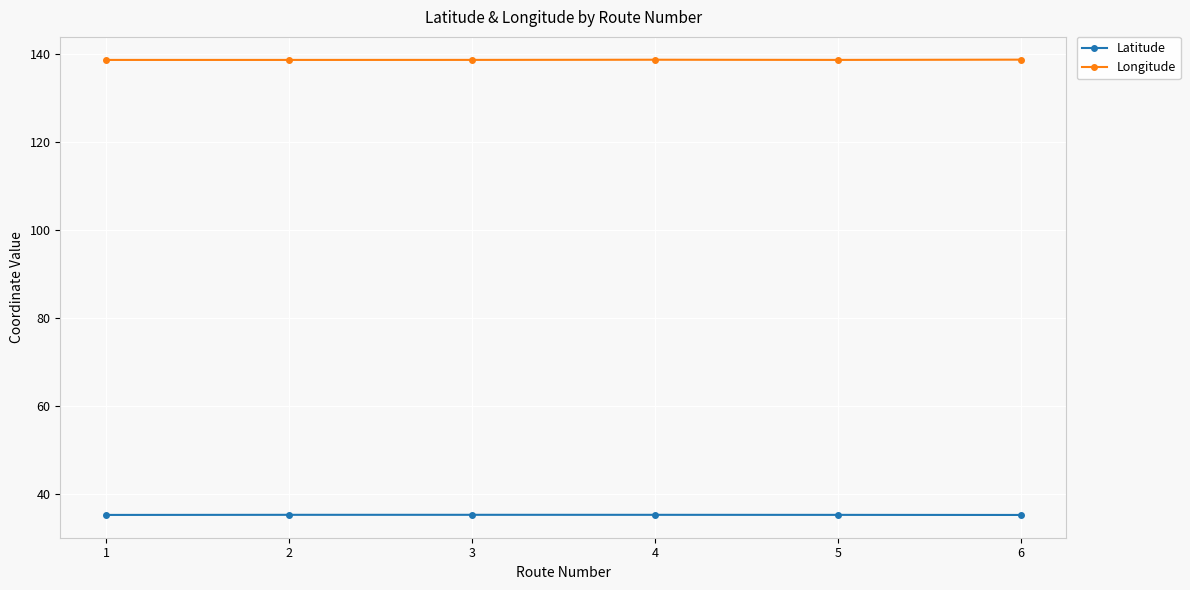

What is the greatest value displayed?

138.8